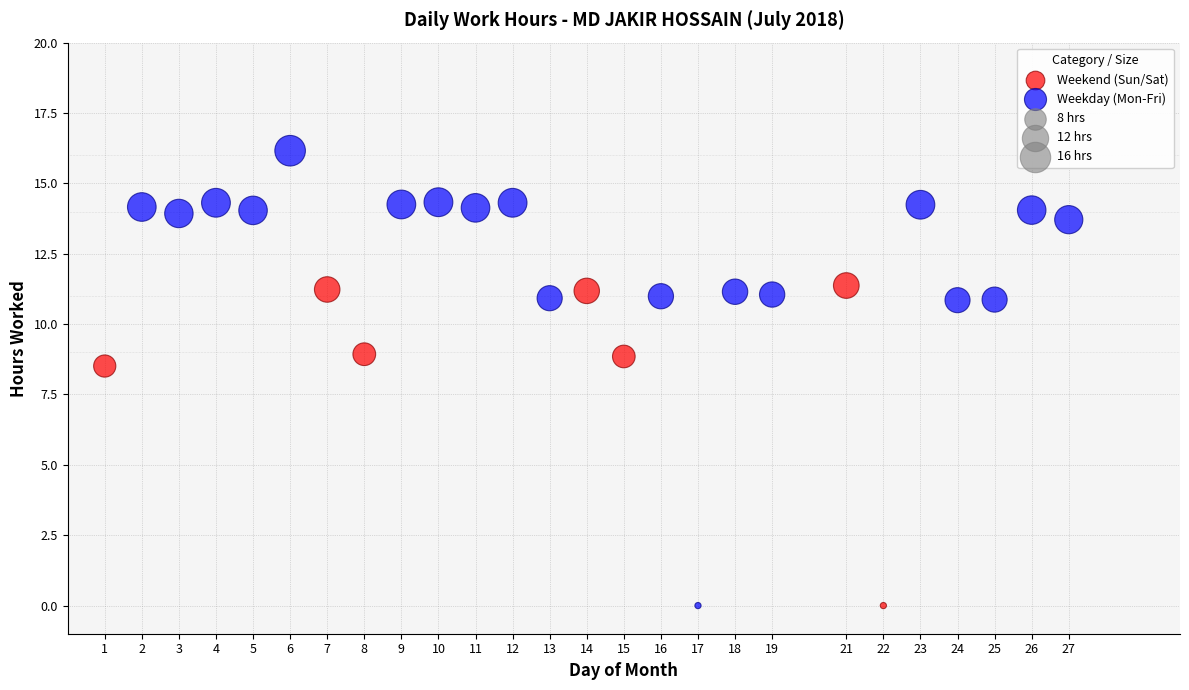

Which series has the widest spread of Y values?

Weekday (Mon-Fri)